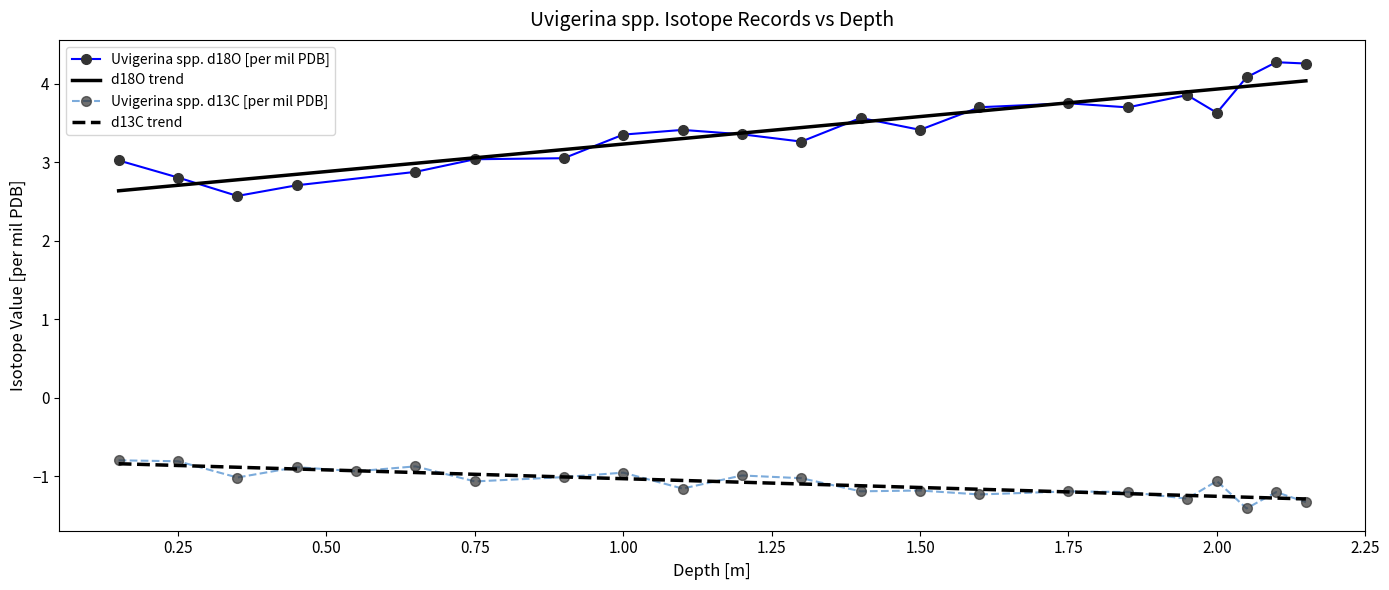

How many values in the d13C series exceed -1?

7